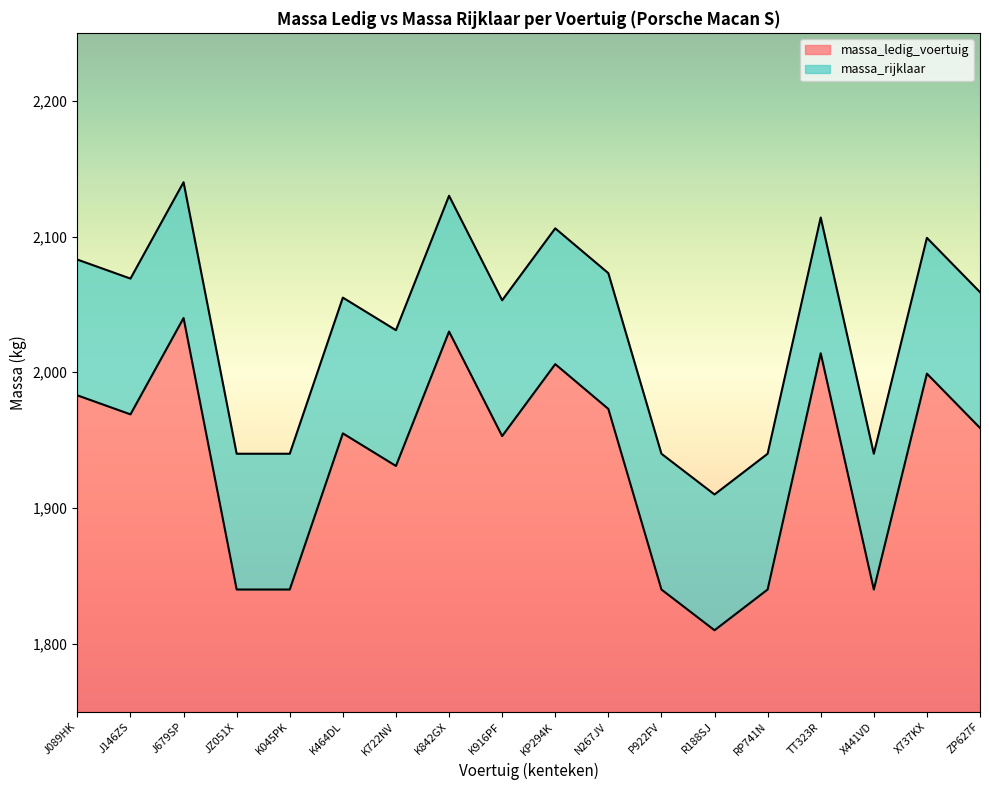

What is the sum of all massa_ledig_voertuig values?

3322